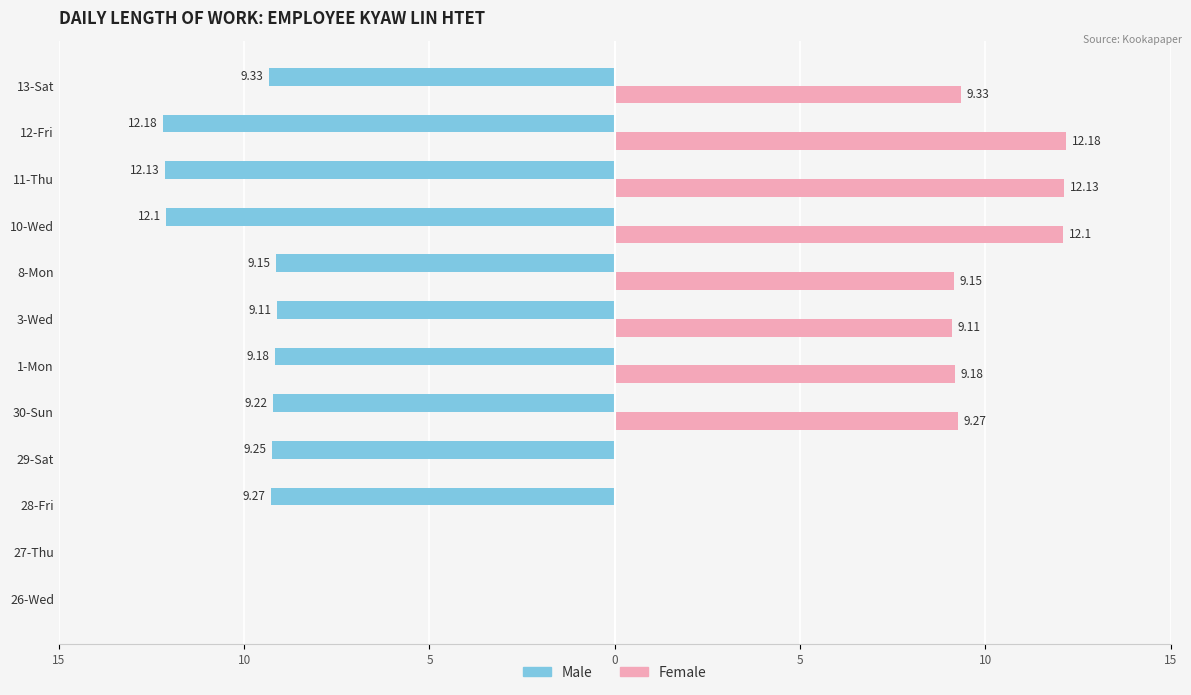

What are all the series names shown in the legend?

Male, Female